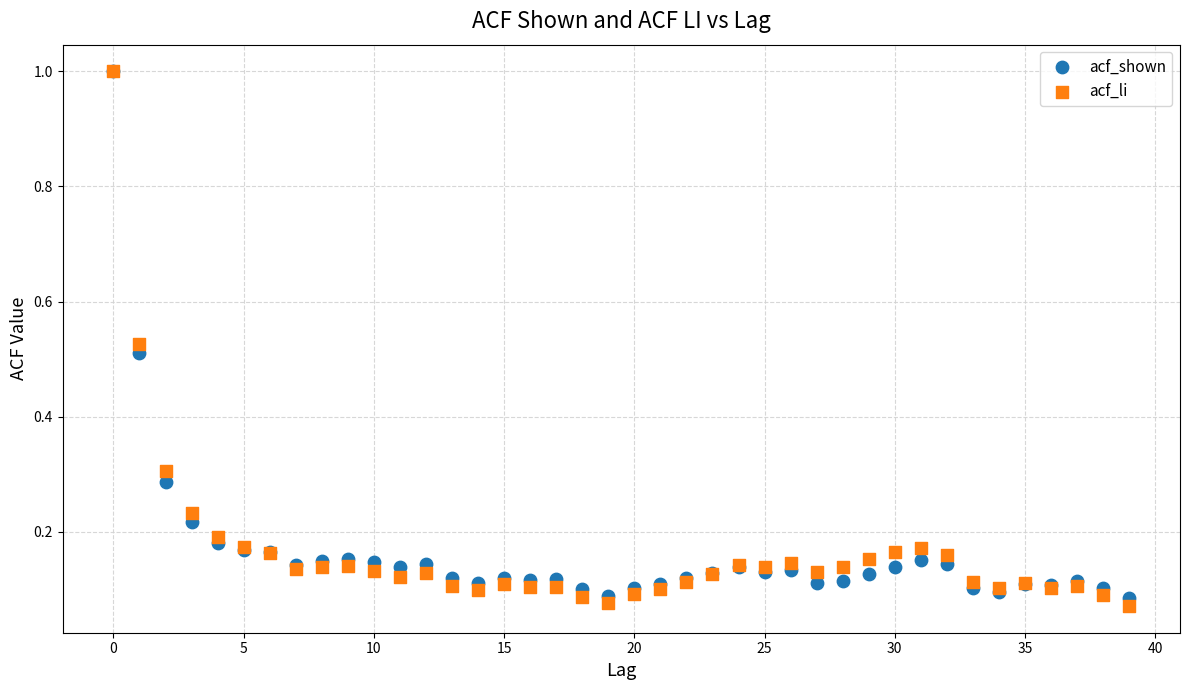

What are all the series names shown in the legend?

acf_shown, acf_li